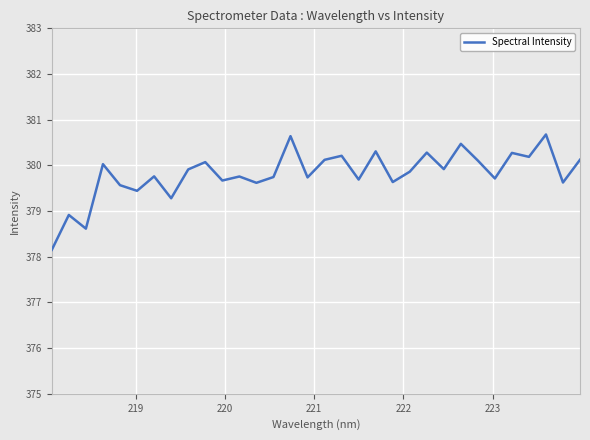

What is the greatest value displayed?

380.7